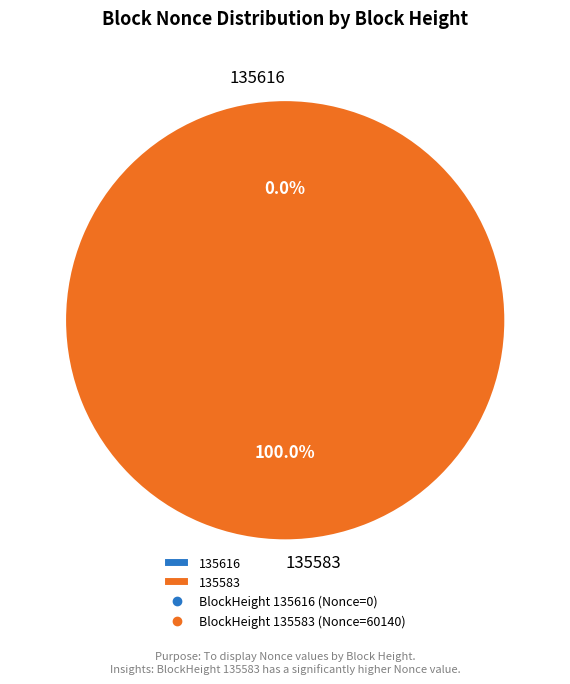

To the nearest percent, what percentage of the pie is 135583?

100%